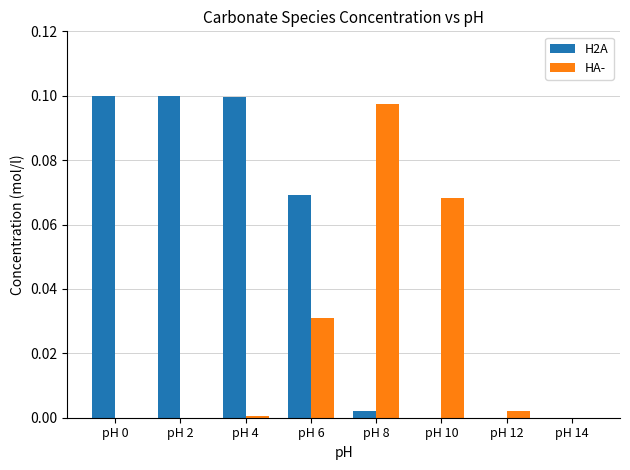

Which series has the largest total across all categories?

H2A